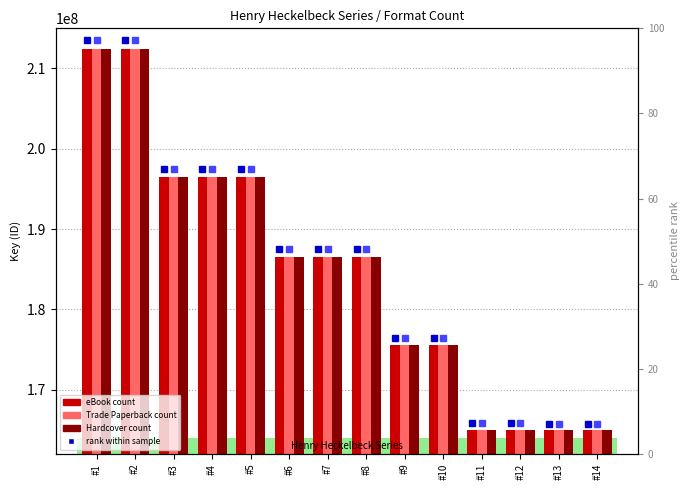

What value does the eBook series have at #11?

164991518